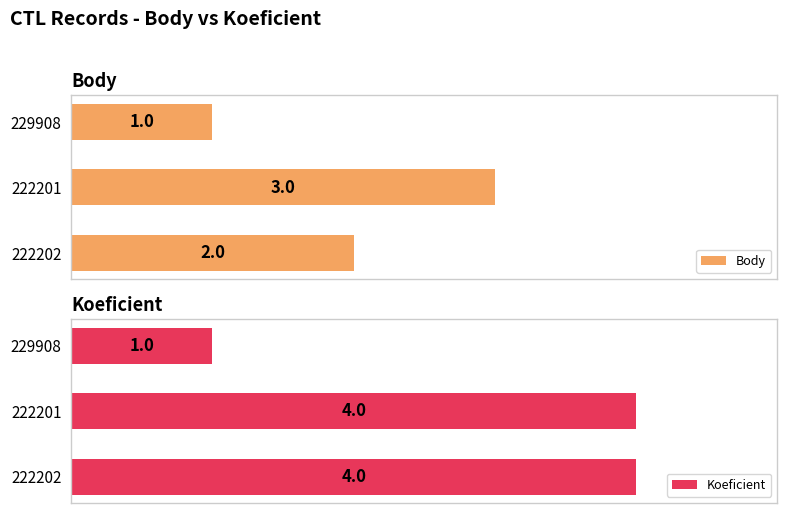

What is the value of the Body bar at the 2nd from the left?

3